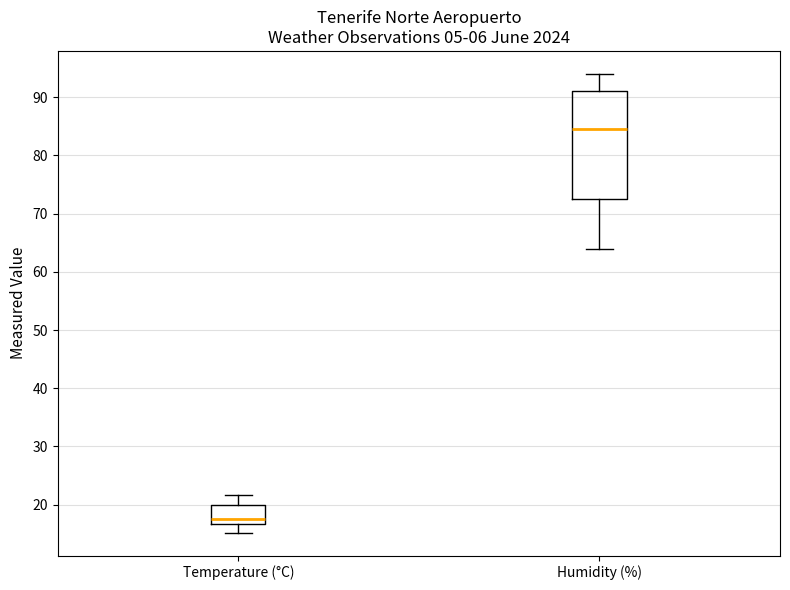

Comparing the boxes themselves (not the whiskers), which one is the tallest?

Humidity (%)